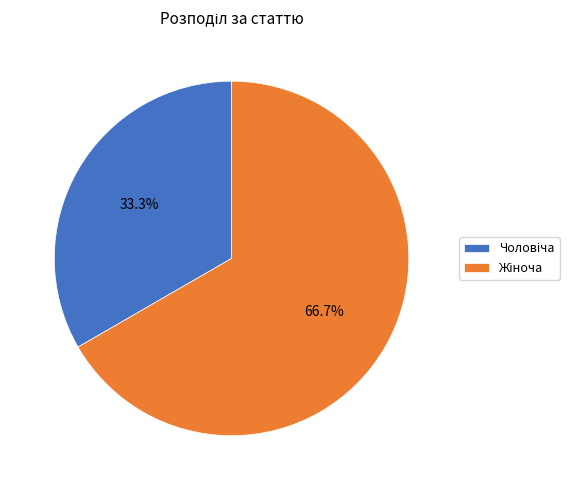

Is there any slice that represents more than half of the pie?

Yes